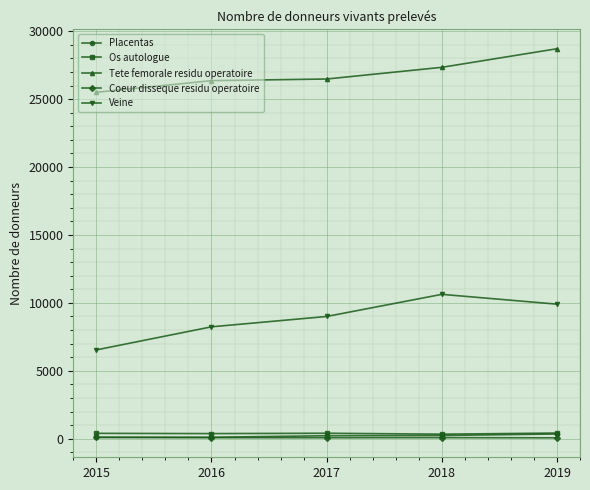

True or false: Veine has more than 1 interior local peaks.

False